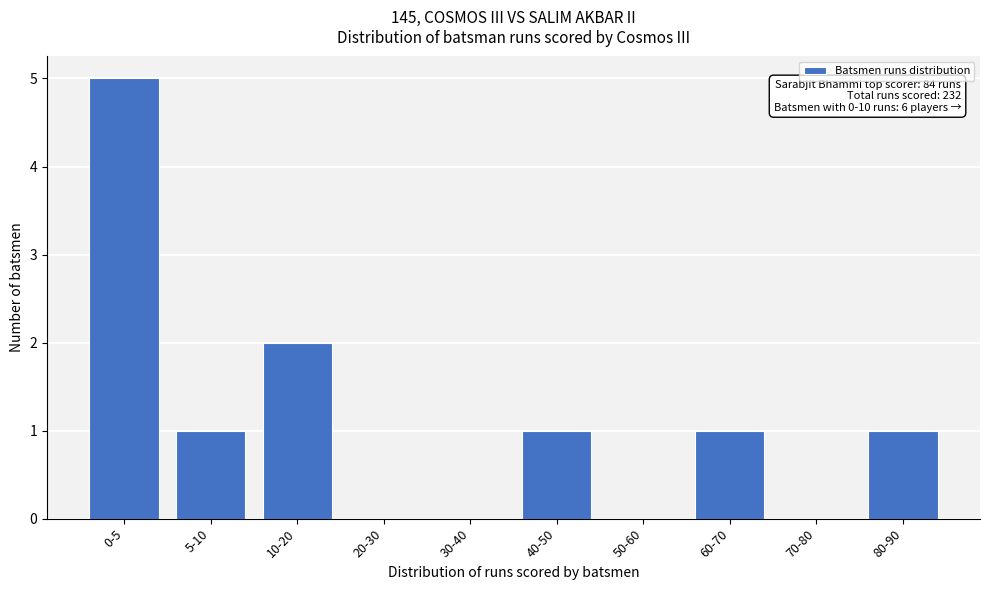

Reading left to right, list all the values displayed in this chart.

0-5=5	5-10=1	10-20=2	20-30=0	30-40=0	40-50=1	50-60=0	60-70=1	70-80=0	80-90=1